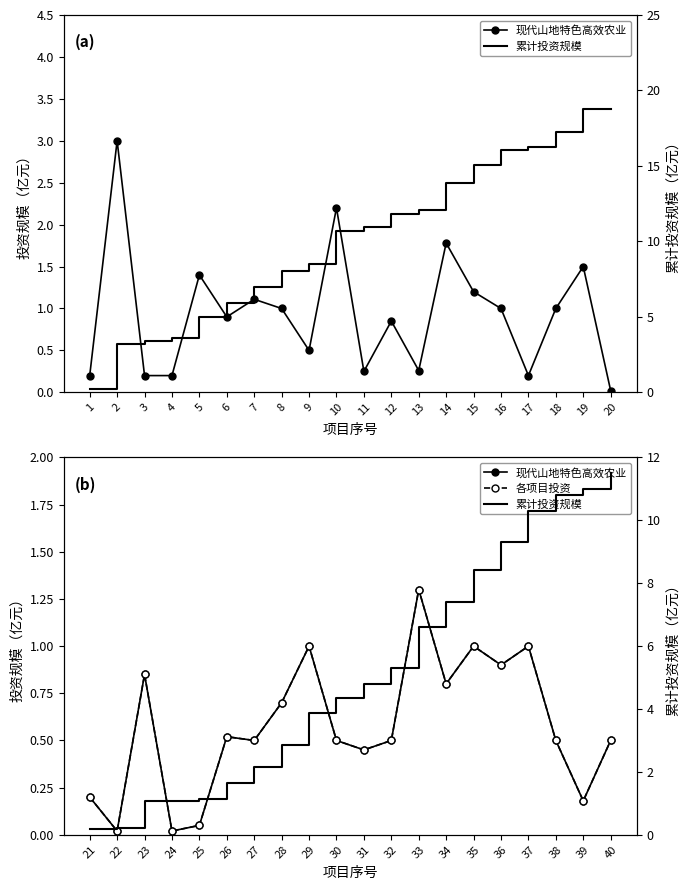

Is the value of 各项目投资 at 10 greater than the value of 现代山地特色高效农业 at 13?

No